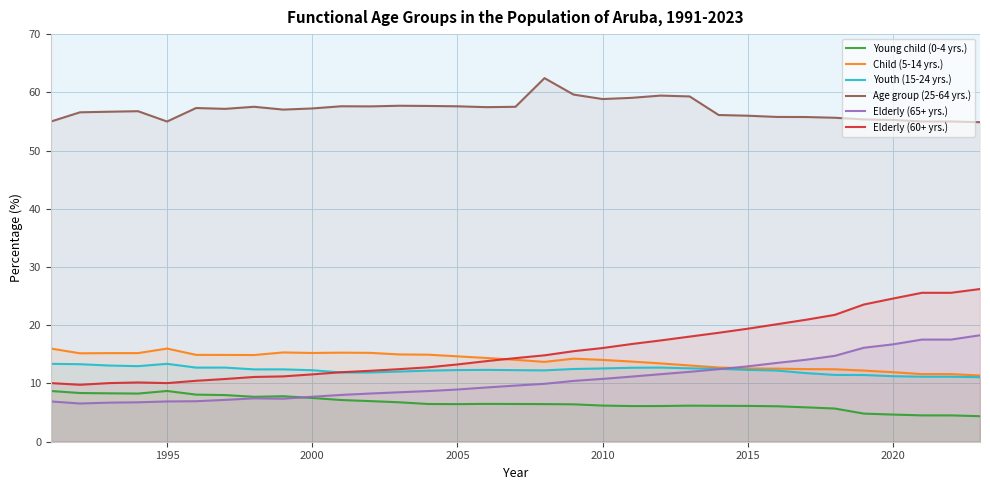

What is the difference between the highest and lowest values at 2010?

52.6